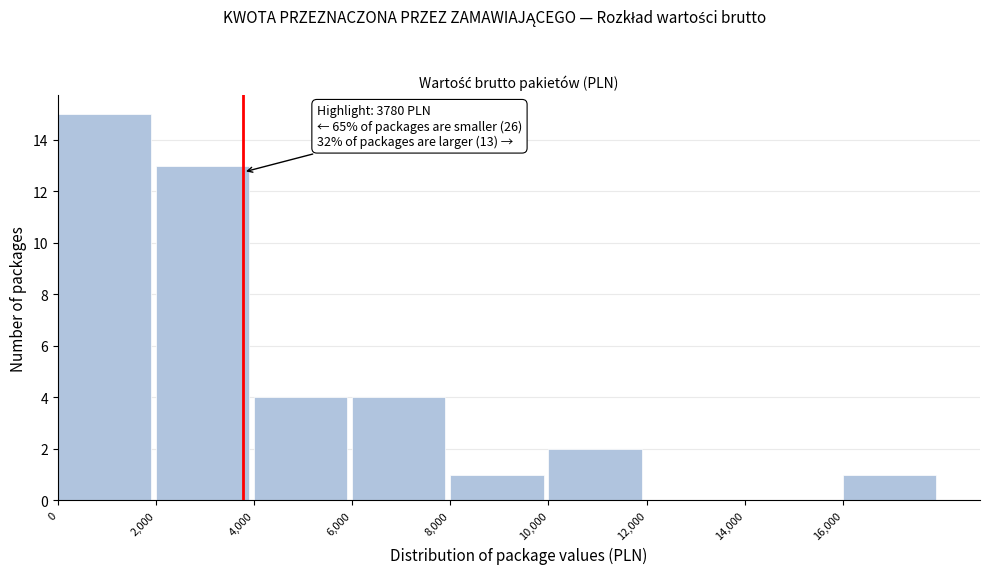

Over which range of the x-axis is the bar tallest?

0 to 2000